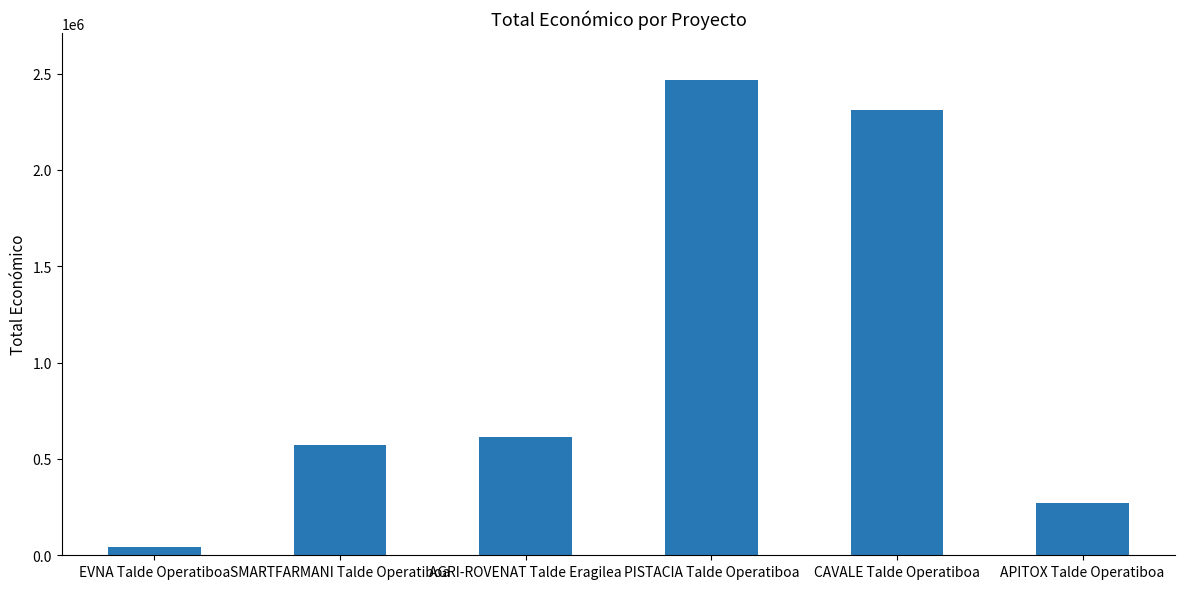

Rank the categories by value from highest to lowest.

PISTACIA Talde Operatiboa, CAVALE Talde Operatiboa, AGRI-ROVENAT Talde Eragilea, SMARTFARMANI Talde Operatiboa, APITOX Talde Operatiboa, EVNA Talde Operatiboa